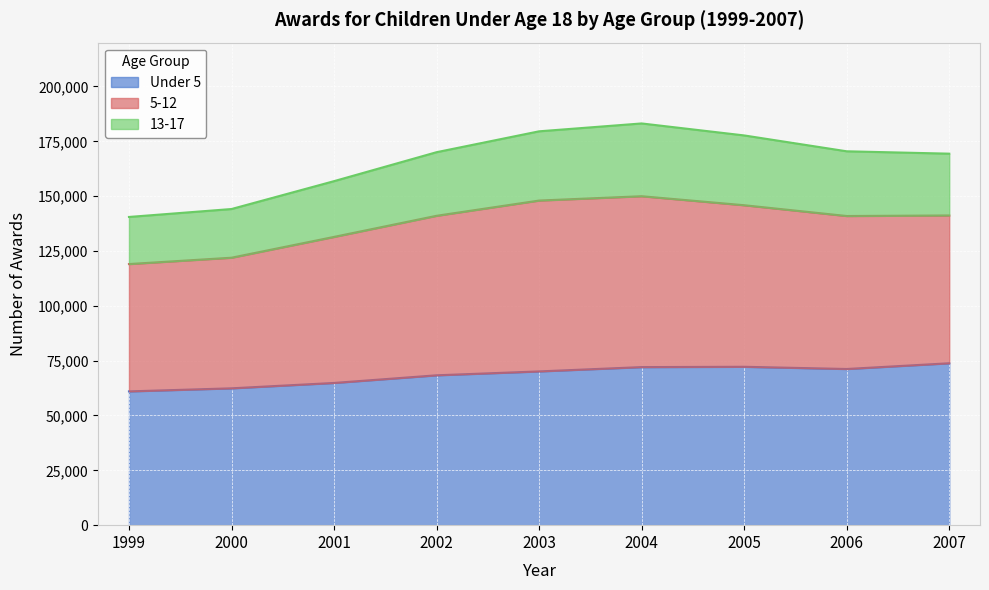

What is the maximum value for Under 5?

73814